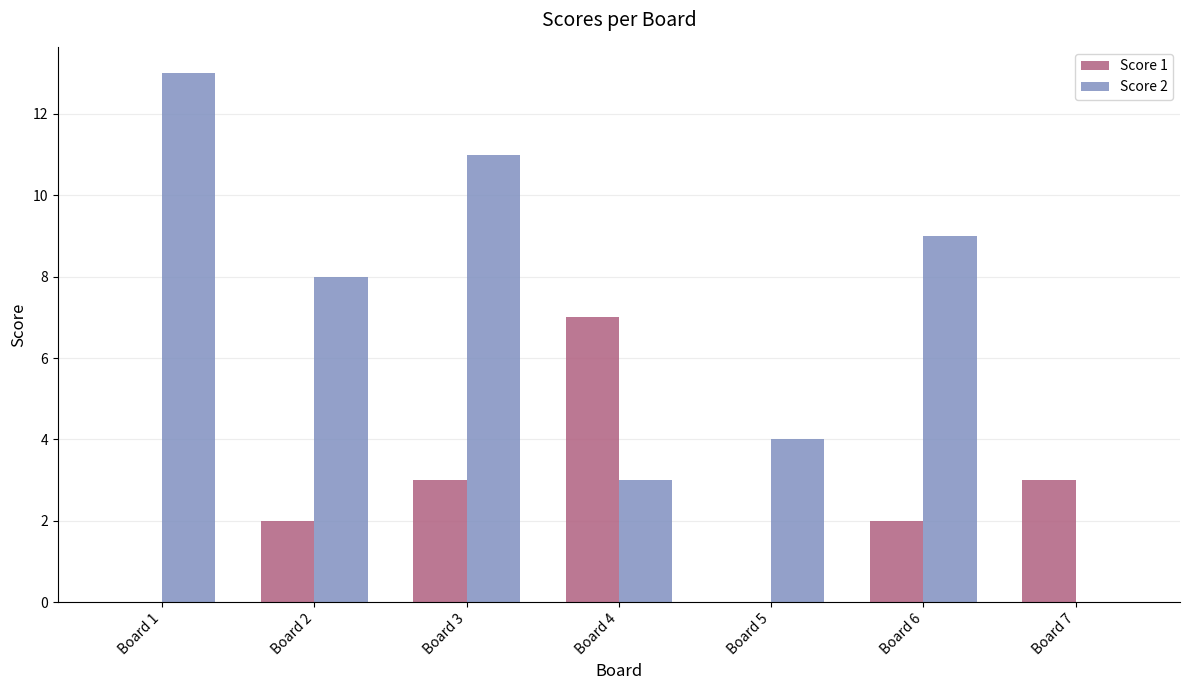

Reading right to left, extract all data points from this chart.

Score 1: Board 7=3	Board 6=2	Board 5=0	Board 4=7	Board 3=3	Board 2=2	Board 1=0
Score 2: Board 7=0	Board 6=9	Board 5=4	Board 4=3	Board 3=11	Board 2=8	Board 1=13